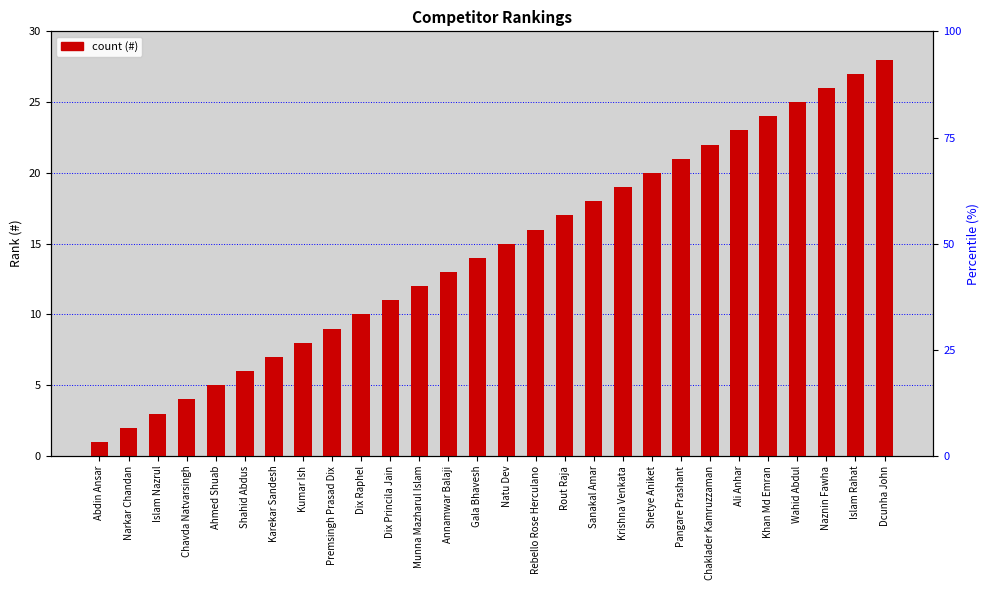

Is it true that the value at Krishna Venkata is 11?

False